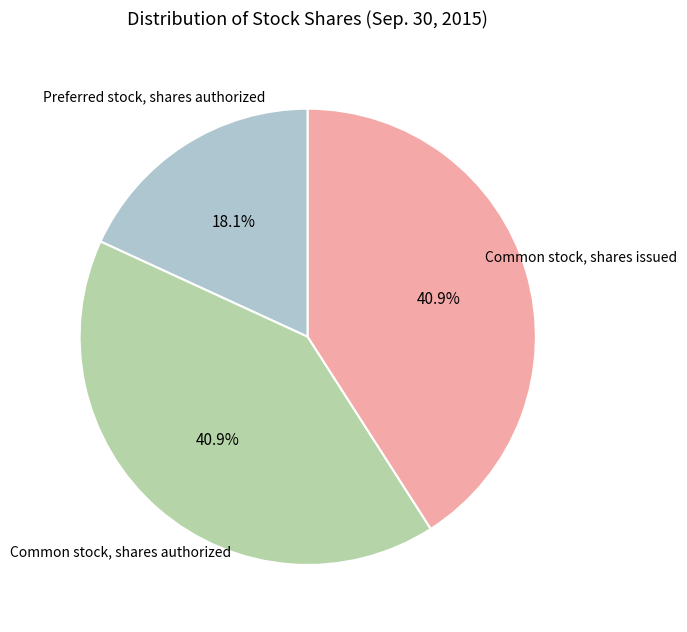

Is there a majority slice in this chart?

No